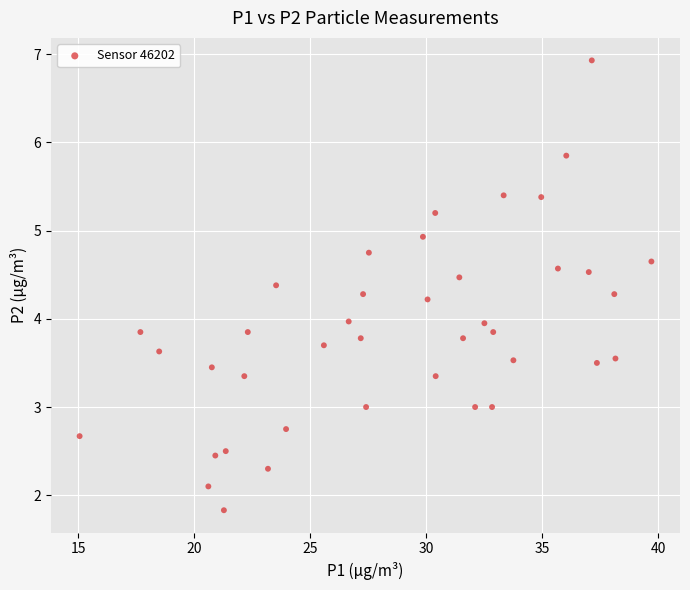

What is the range of Y values (max minus min)?

5.1